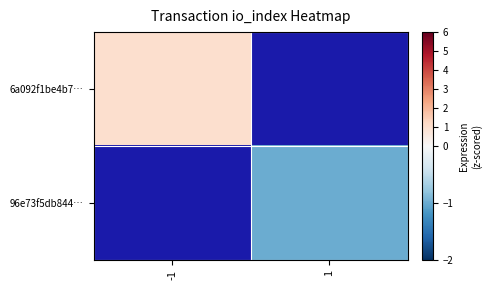

At how many categories does at least one series exceed 0?

1